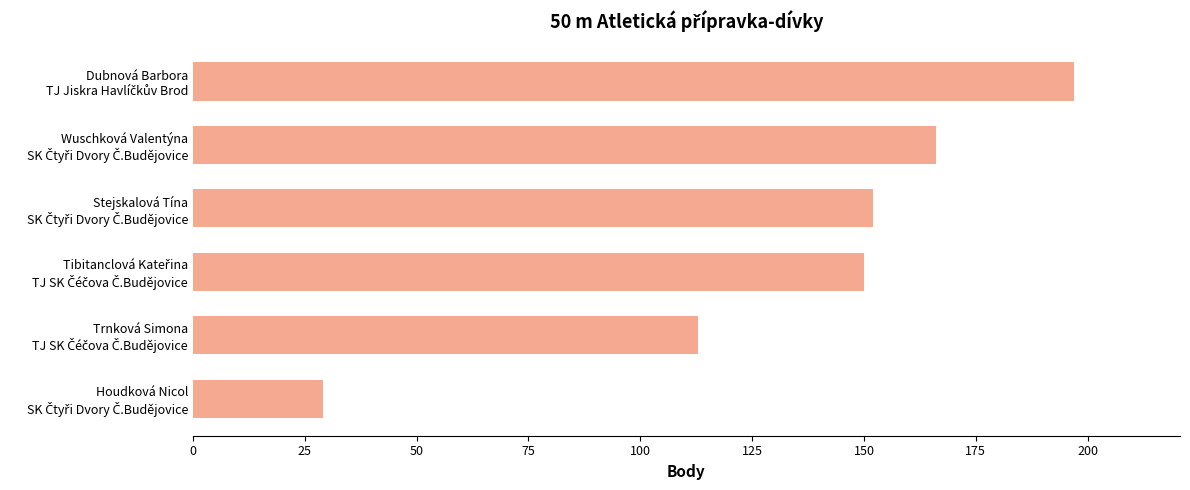

What is the difference between the second highest and minimum values?

137